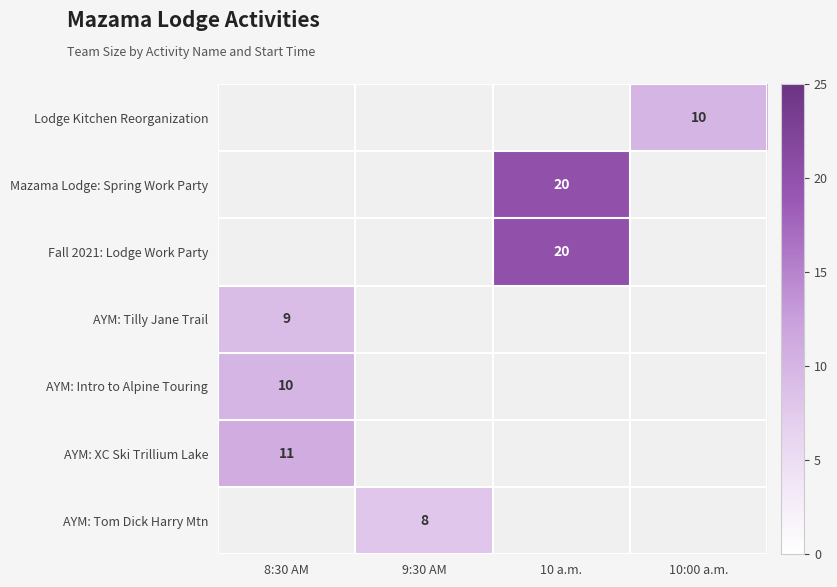

At which category does the chart reach its minimum across all series?

9:30 AM